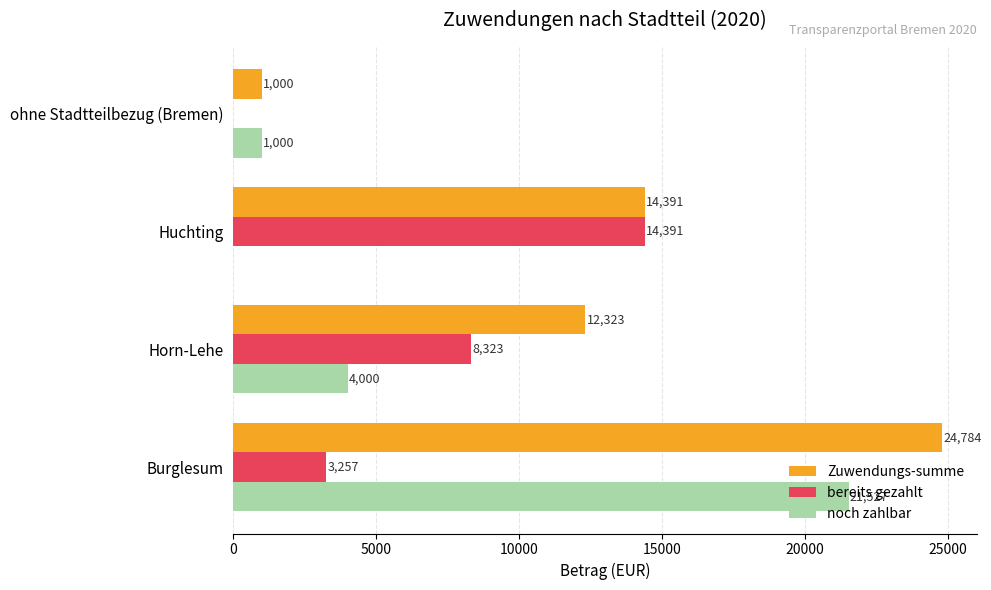

What is the maximum value shown in the chart?

24784.5